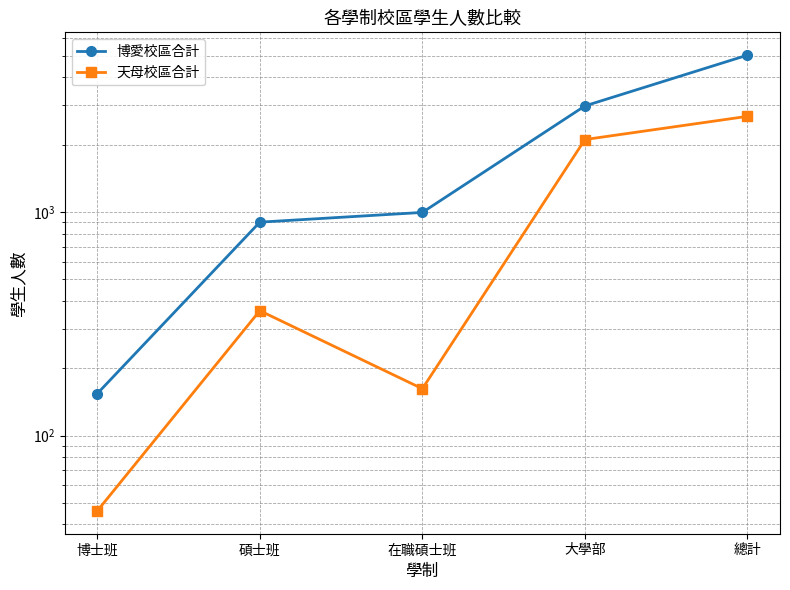

True or false: 博愛校區合計 has a value of 154 at 博士班.

True